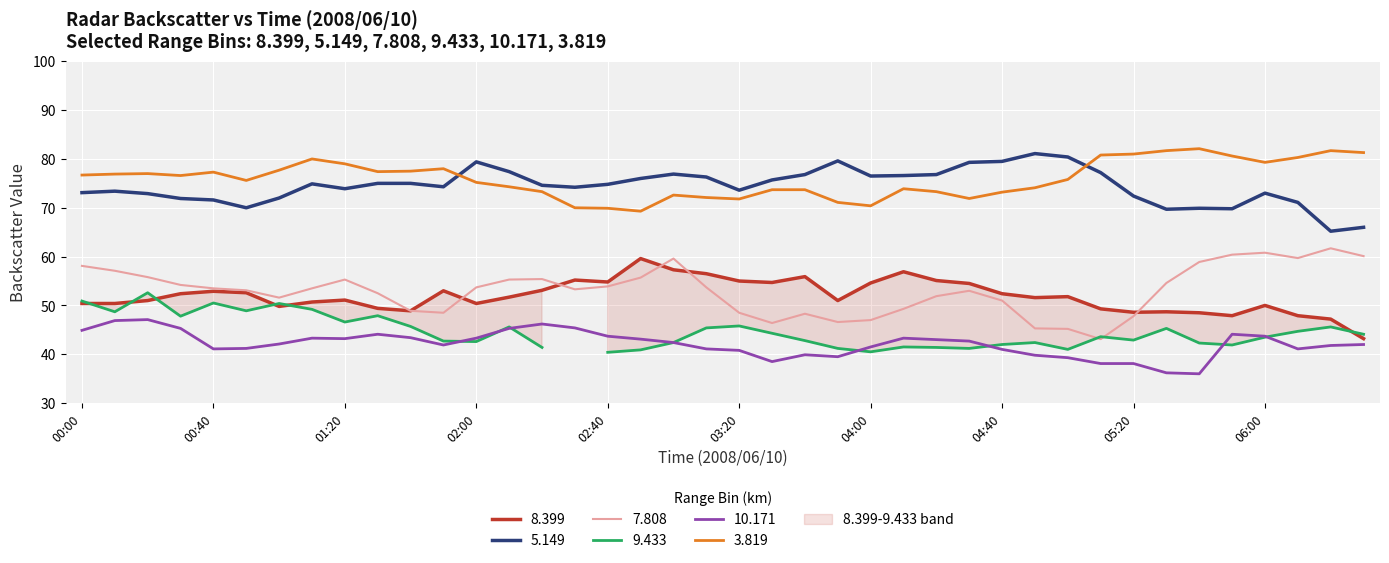

What is the lowest value of the 10.171 series?

36.0